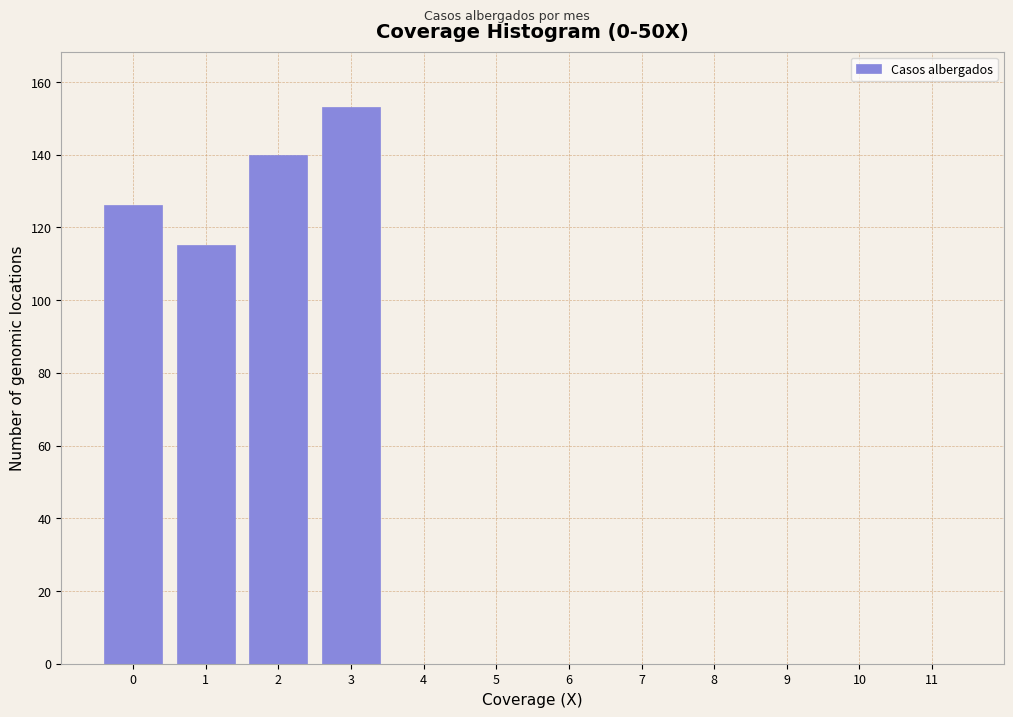

Reading left to right, list all the values displayed in this chart.

0=126	1=115	2=140	3=153	4=0	5=0	6=0	7=0	8=0	9=0	10=0	11=0